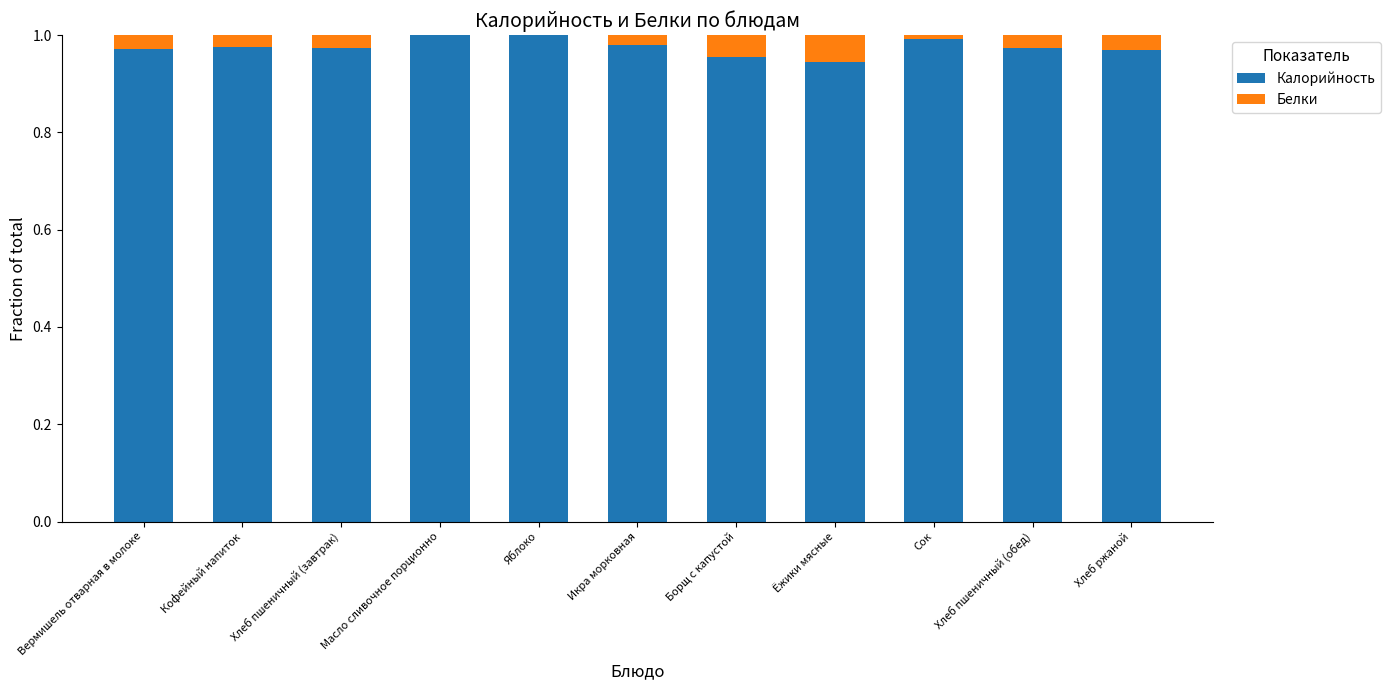

Is it true that Калорийность equals 1.0 at Икра морковная?

True